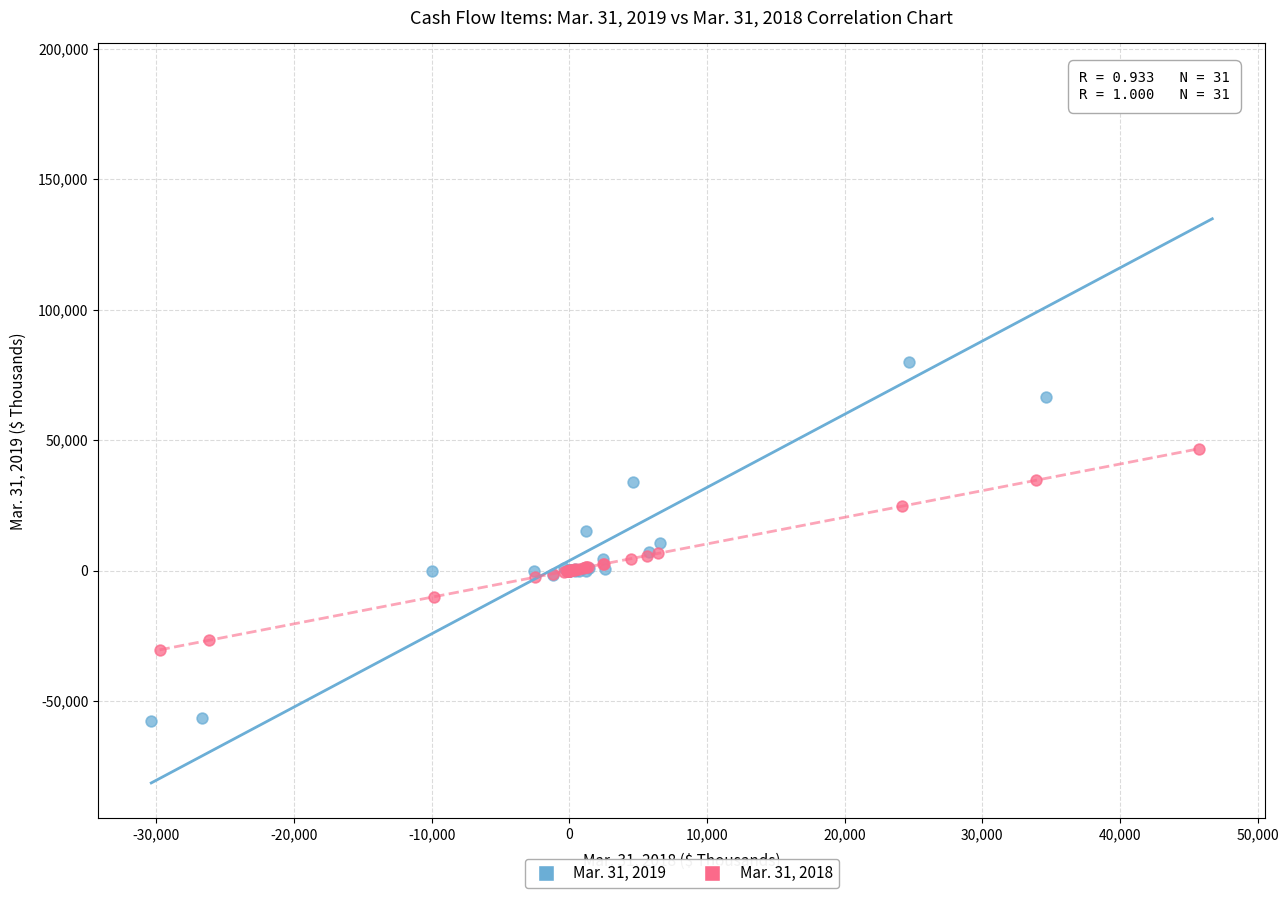

Which series reaches the maximum Y coordinate?

Mar. 31, 2019